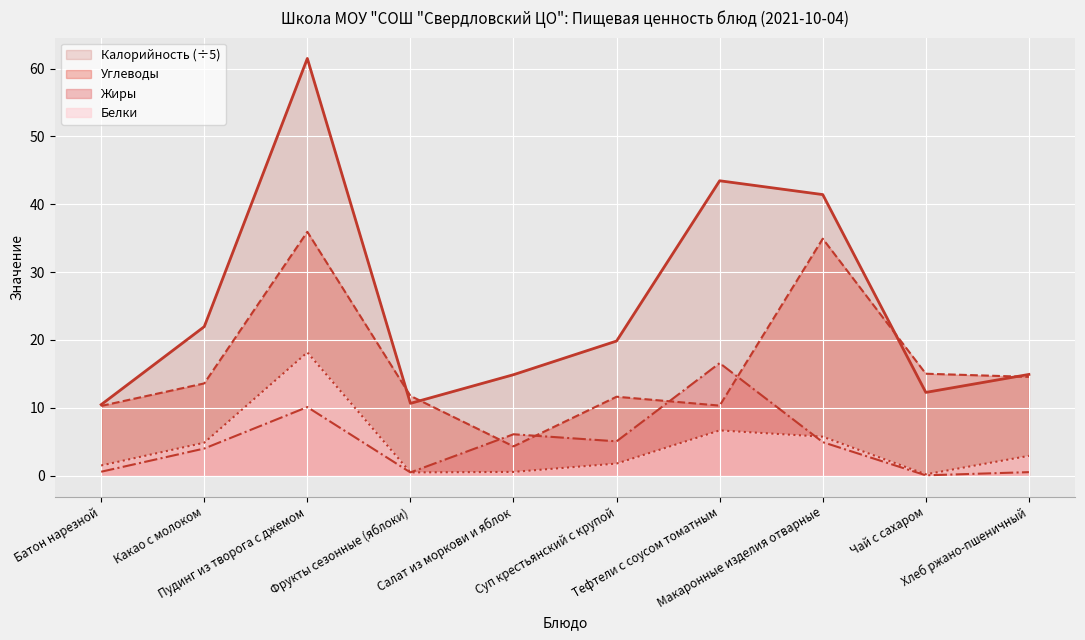

At which label does Углеводы first exceed 13?

Какао с молоком